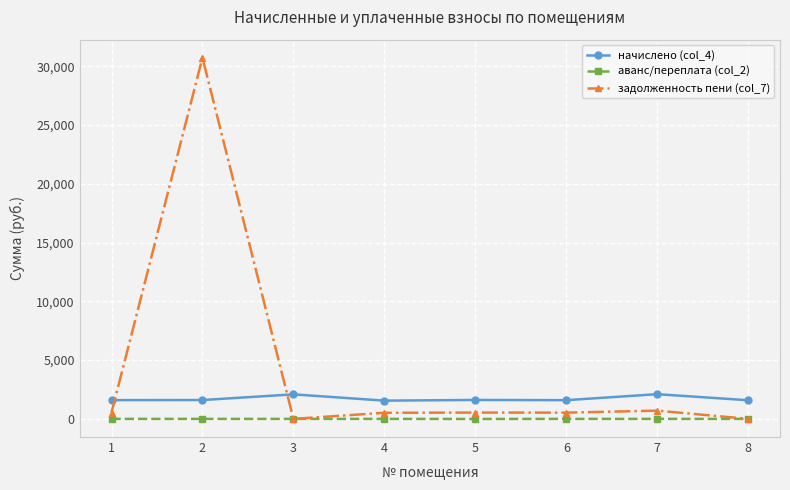

What are all the series names shown in the legend?

начислено (col_4), аванс/переплата (col_2), задолженность пени (col_7)